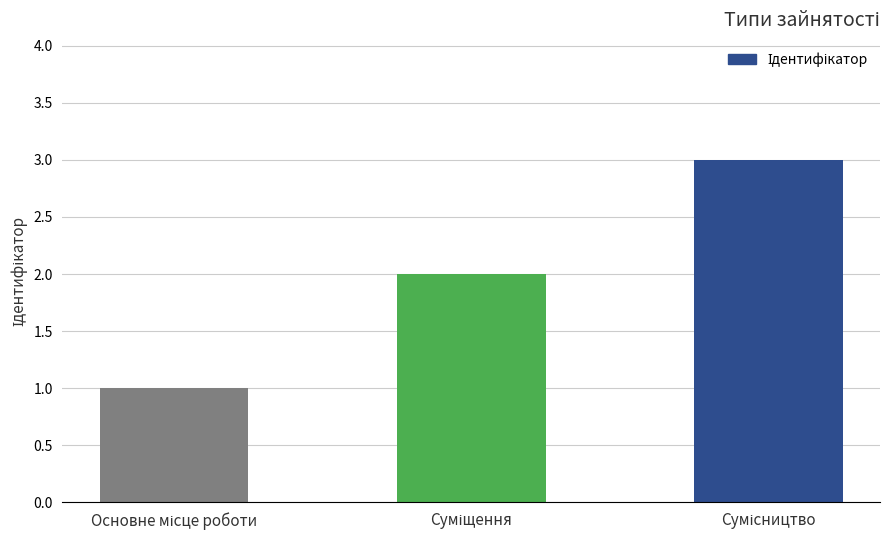

What is the greatest value displayed?

3